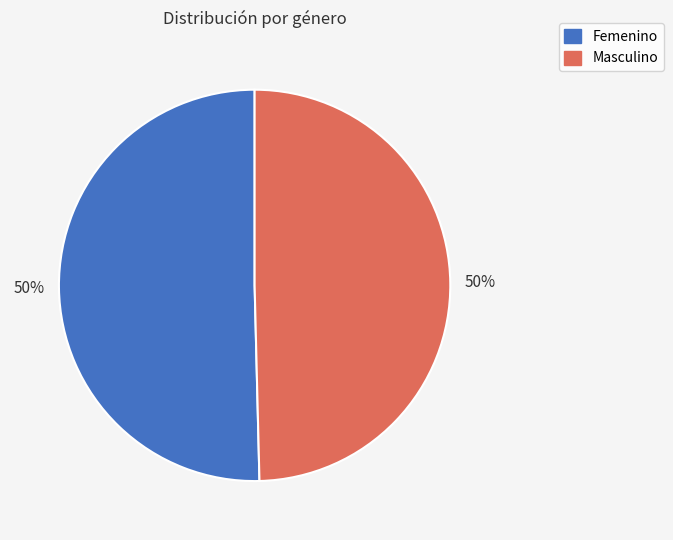

What is the ratio of the value at Femenino to the value at Masculino?

1.0